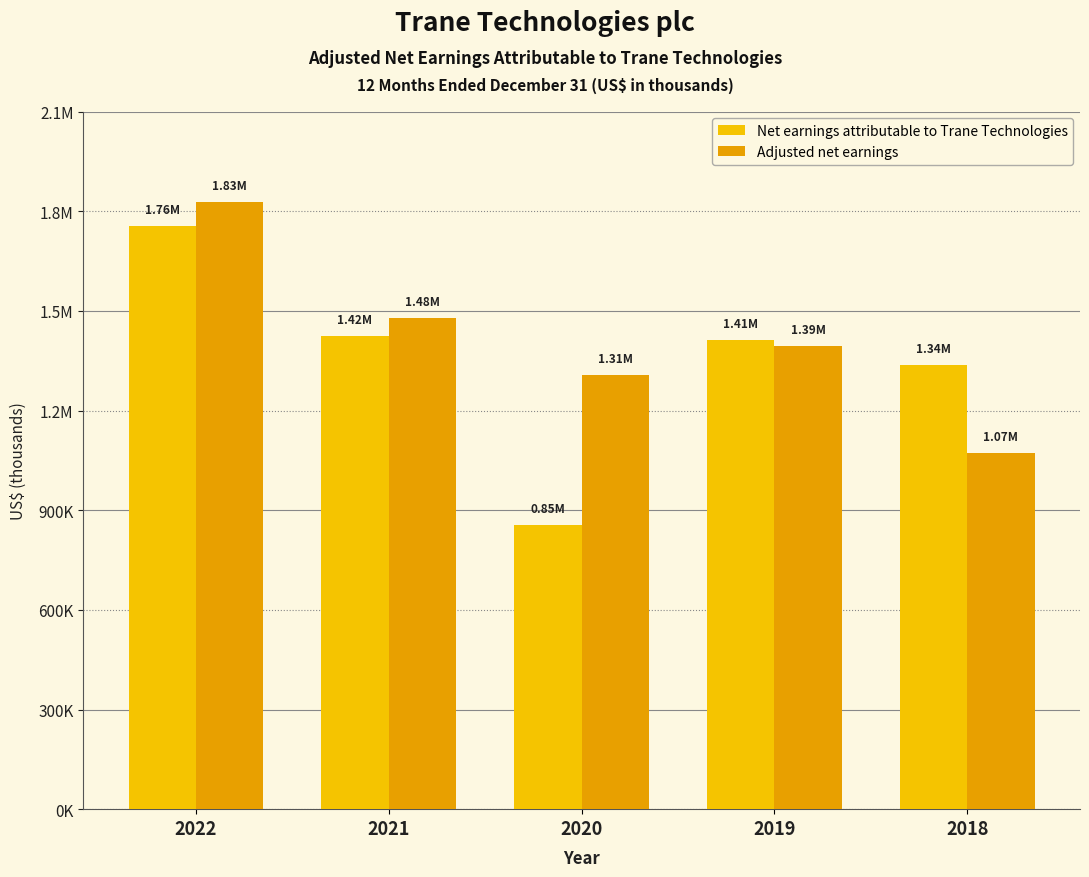

Is it true that Net earnings attributable to Trane Technologies equals 962970 at 2019?

False